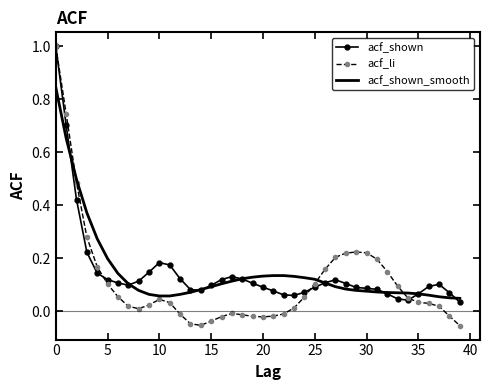

Which series has the largest range (max minus min)?

acf_li